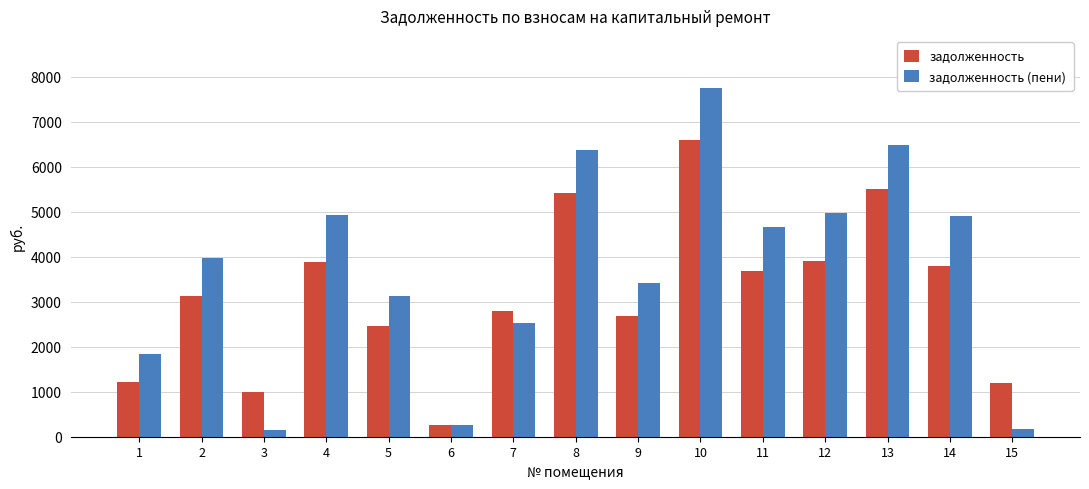

At which category is the sum across all series the highest?

10